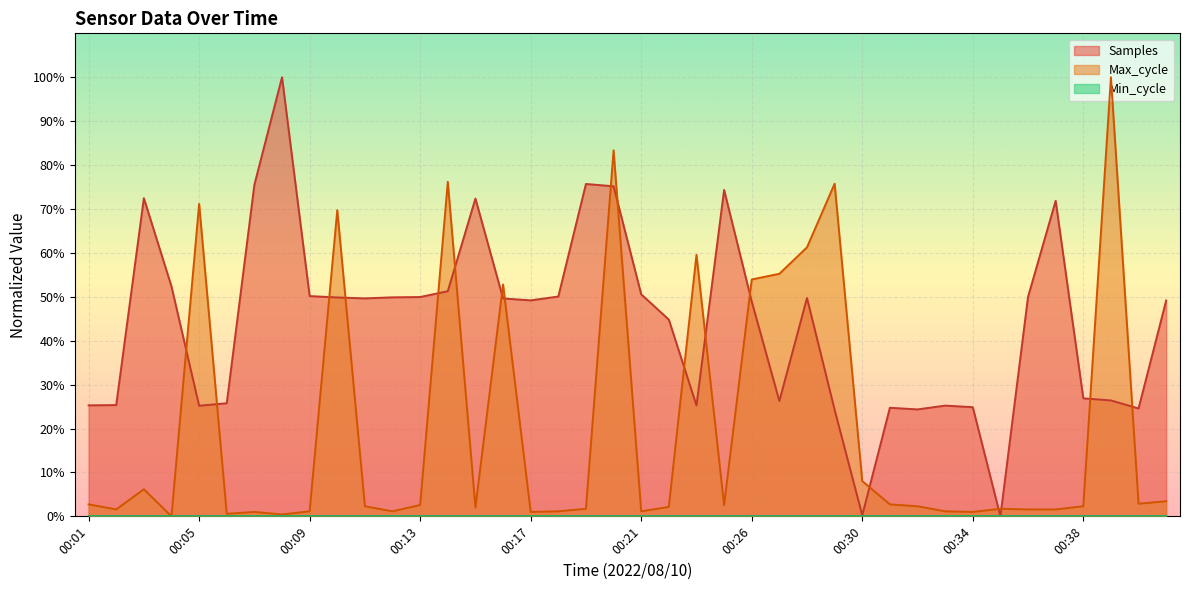

Which series has the largest total across all categories?

Samples